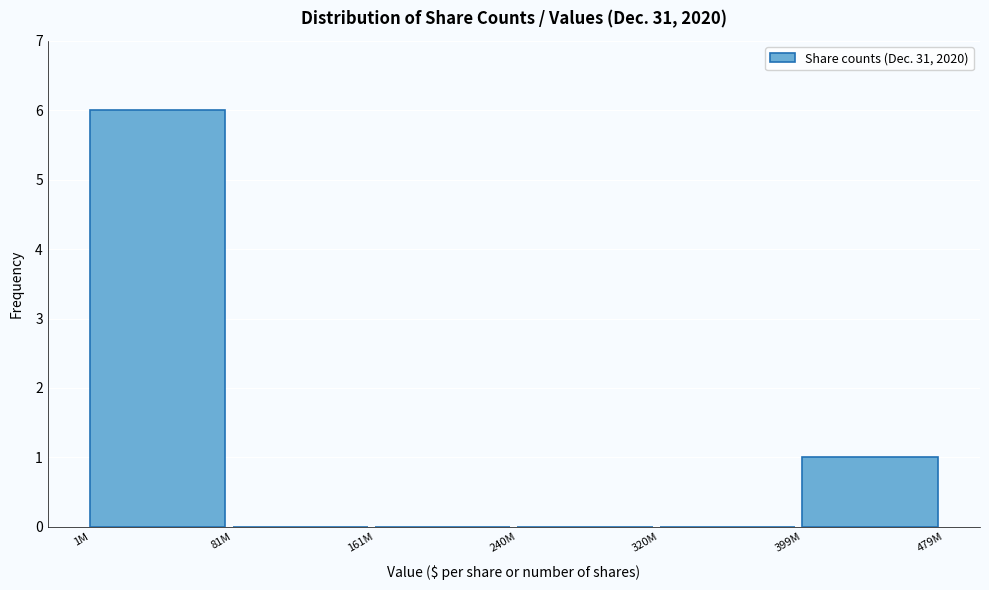

Reading left to right, what are all the values shown in this chart?

1M=6	81M=0	161M=0	240M=0	320M=0	399M=1